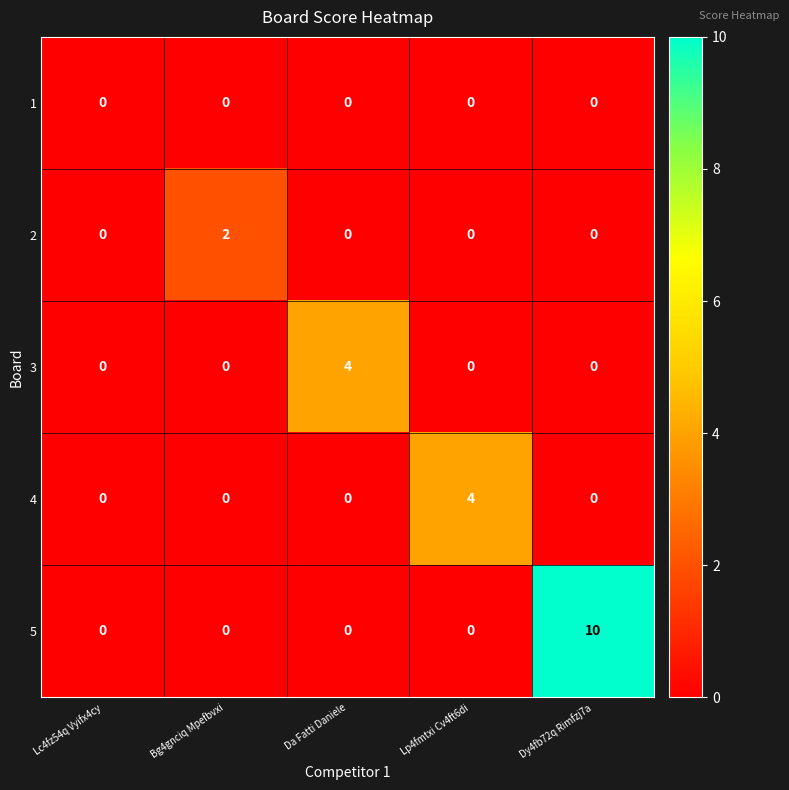

What is the highest value of the 5 series?

10